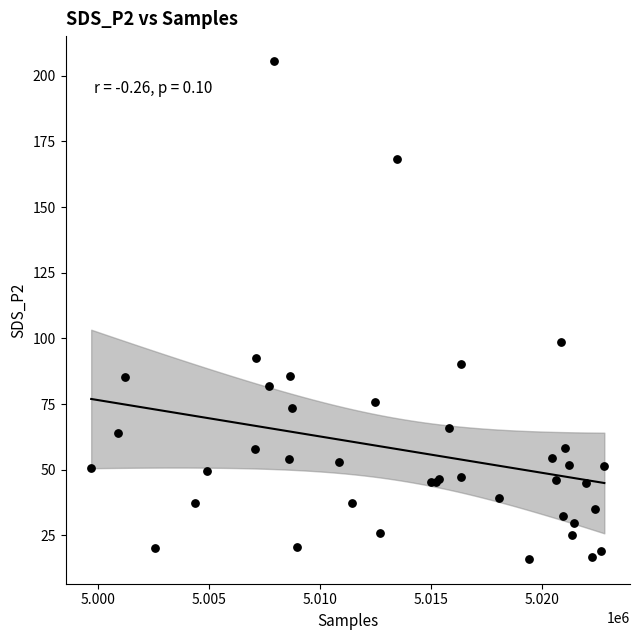

What Y value in the scatter plot is closest to 110?

98.6